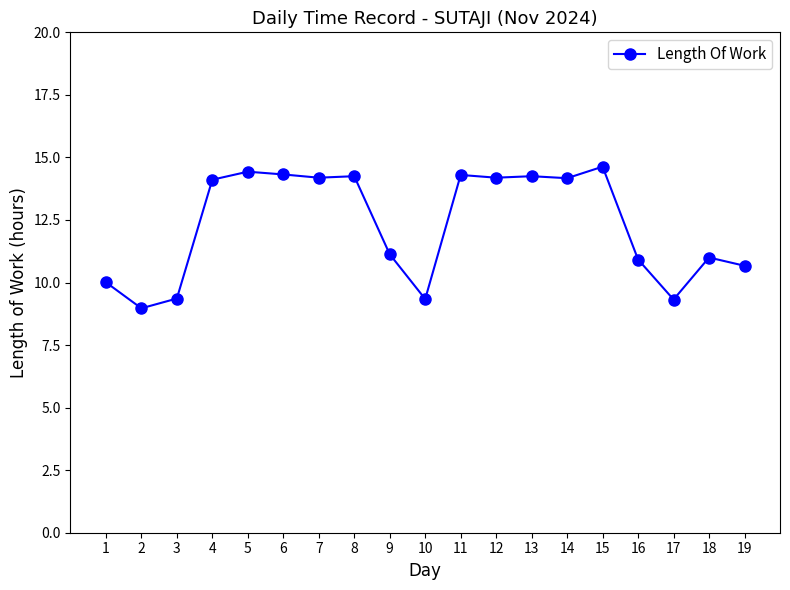

What is the value of the 3rd point from the left?

9.4